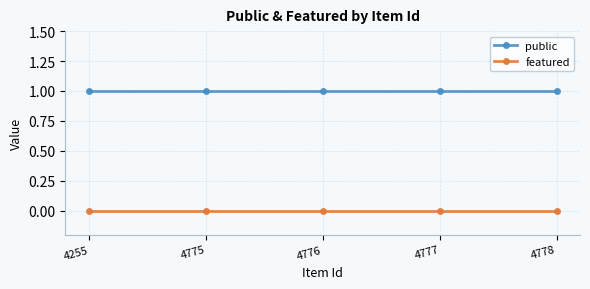

True or false: public and featured intersect in this chart.

False